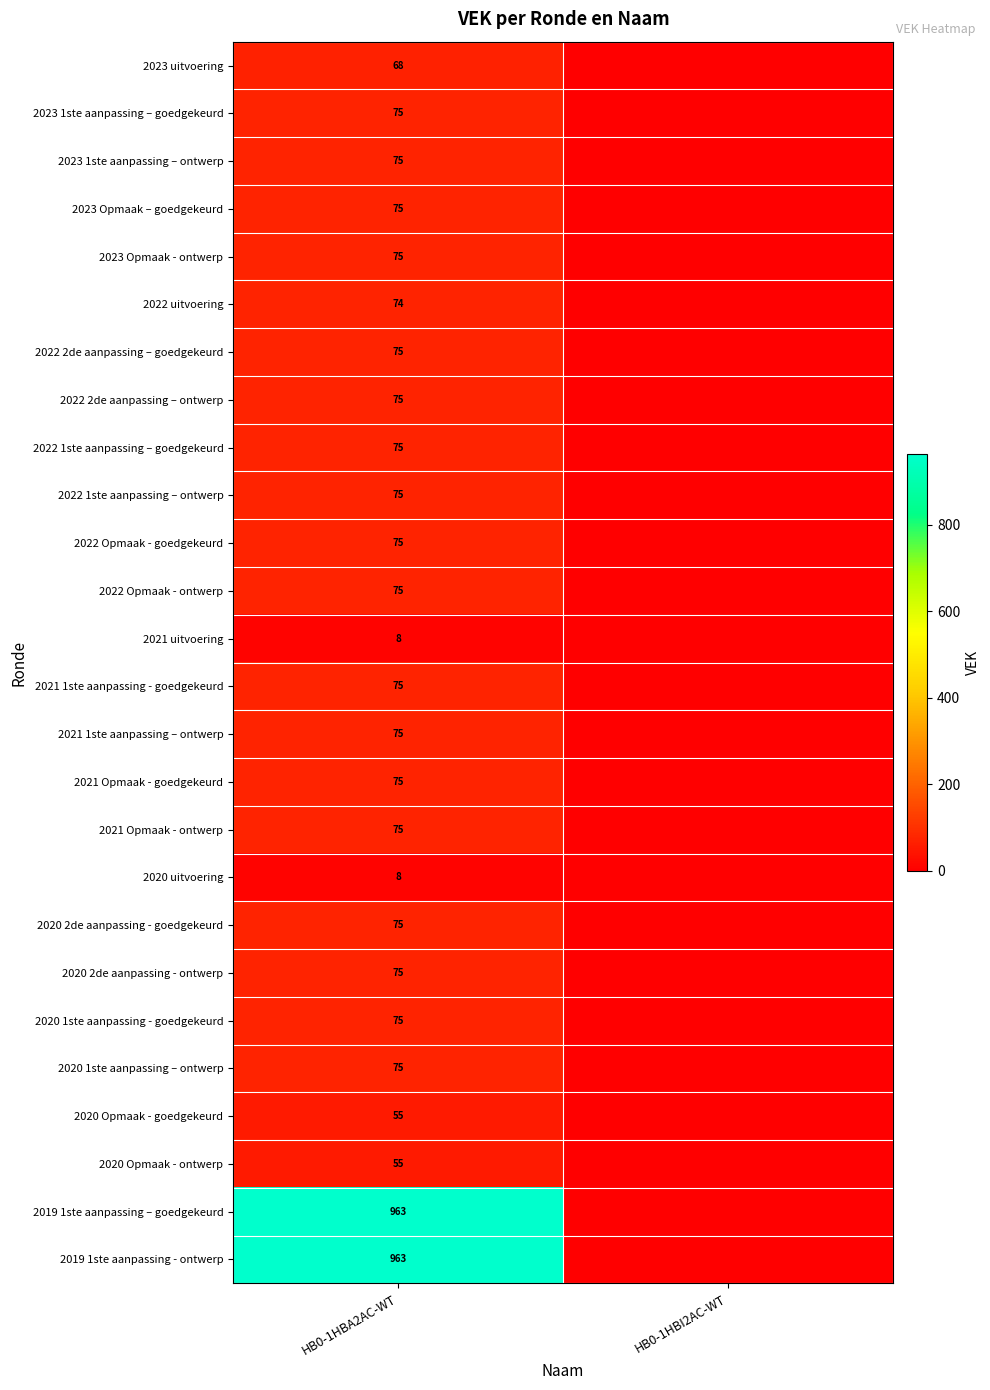

Is the value of 2020 uitvoering at HB0-1HBA2AC-WT greater than the value of 2020 1ste aanpassing - goedgekeurd at HB0-1HBA2AC-WT?

No